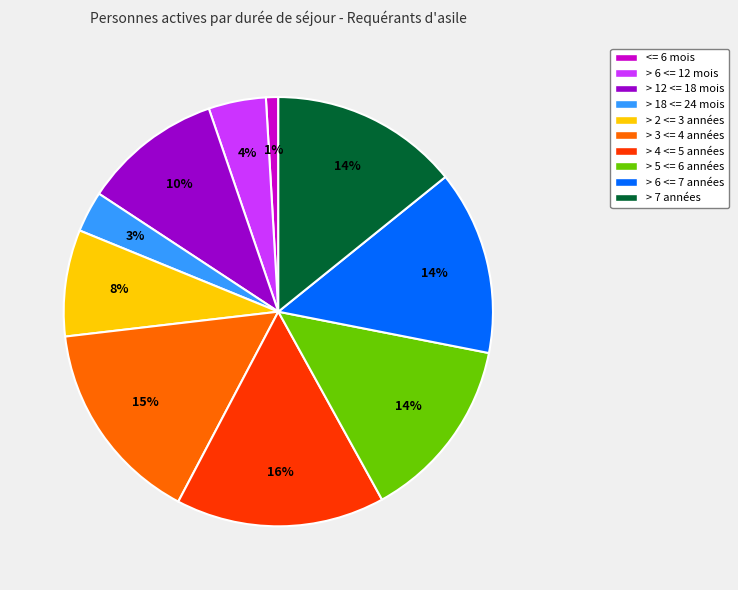

Combined, do <= 6 mois and > 2 <= 3 années account for over 50%?

No